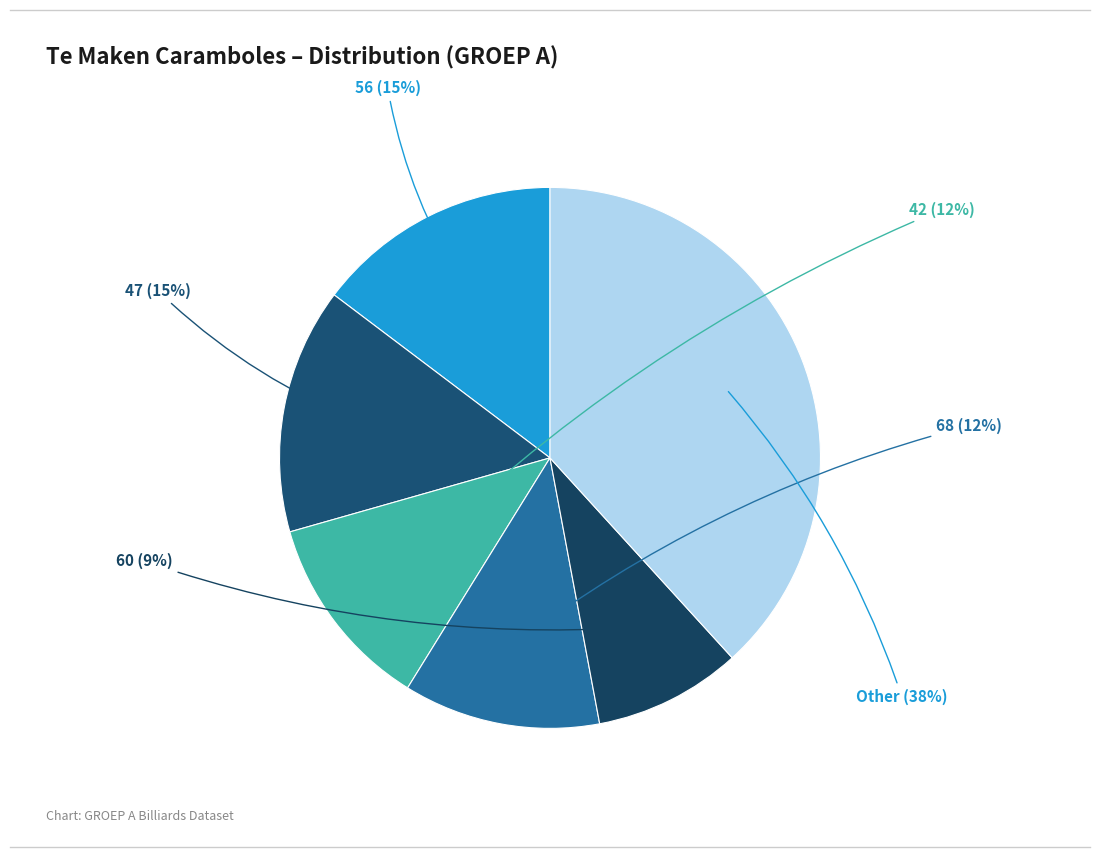

How many slices are in this pie chart?

6